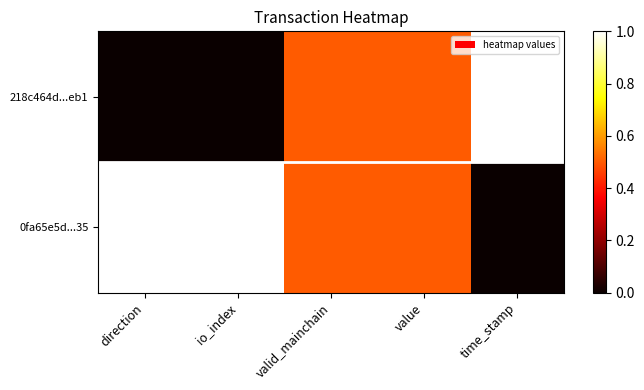

Which series changed the most between direction and value?

218c464d...eb1